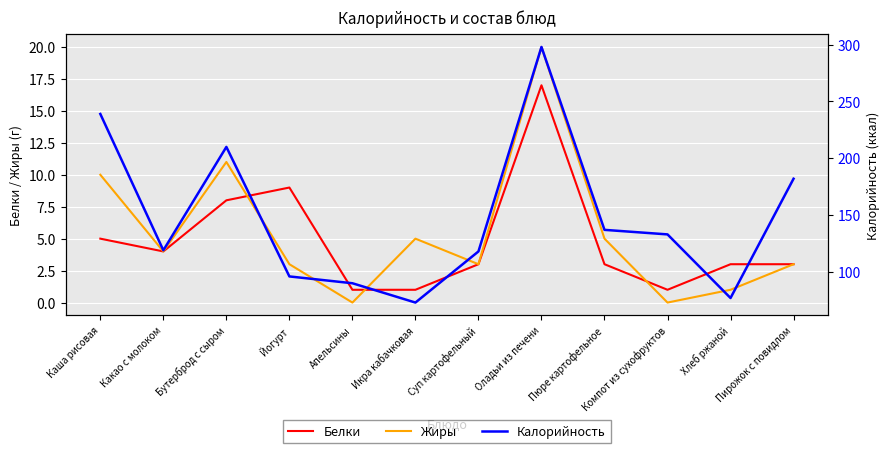

Is the value of Калорийность at Каша рисовая greater than the value of Жиры at Хлеб ржаной?

Yes